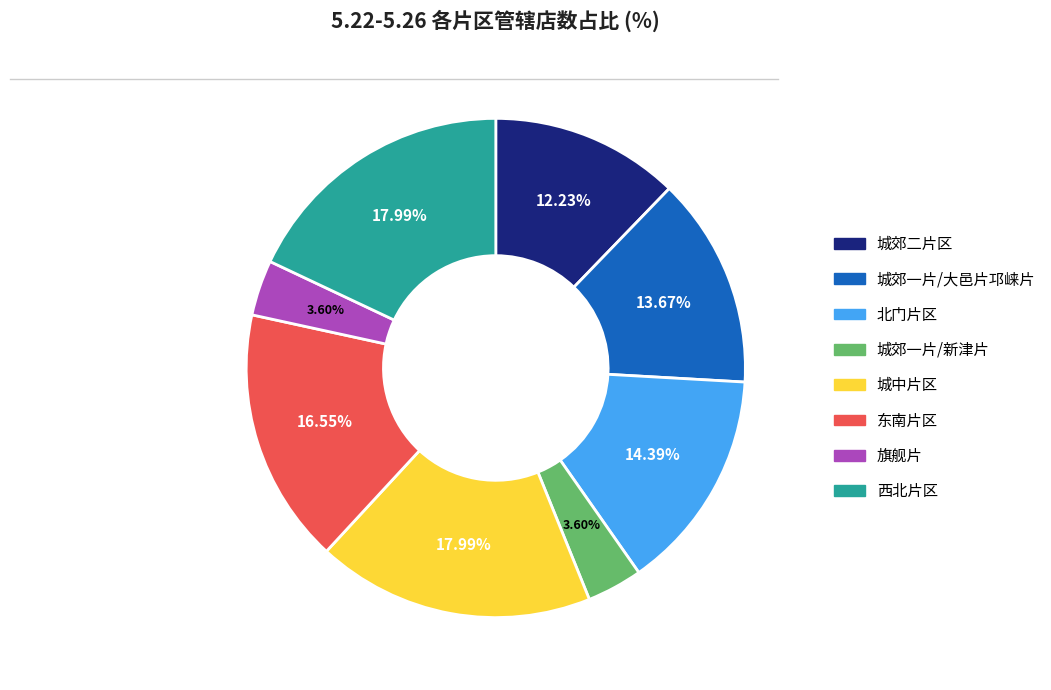

Does any single category account for the majority?

No